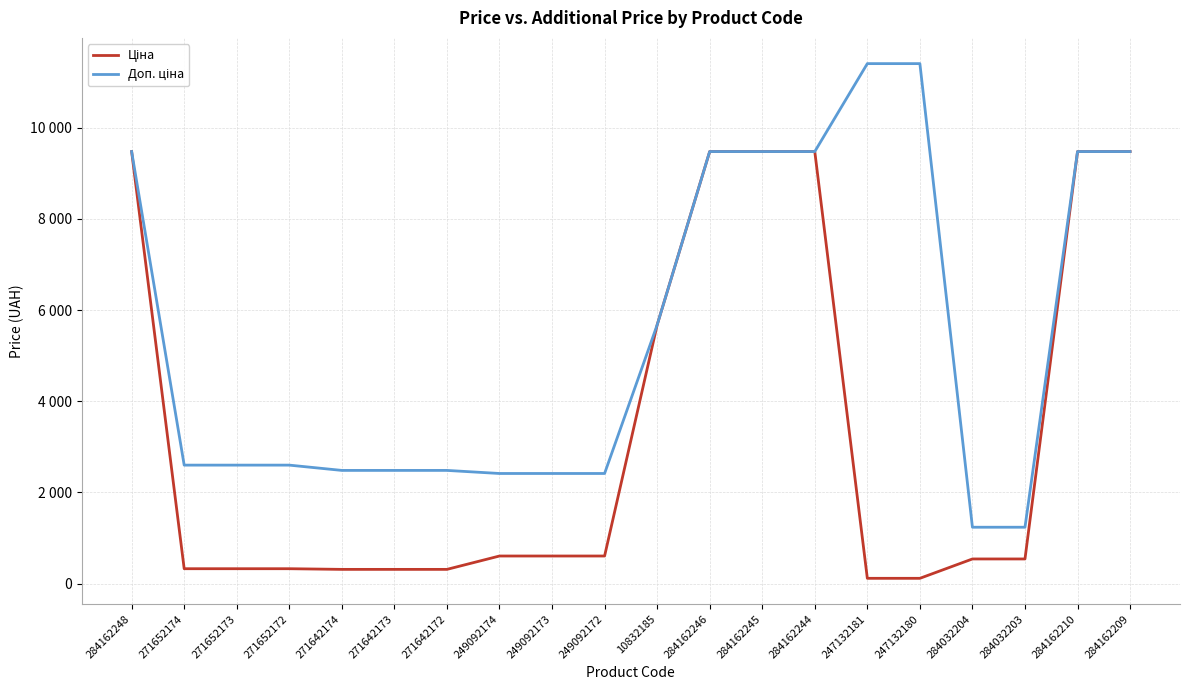

Which series changed the most between 271642174 and 284162244?

Ціна